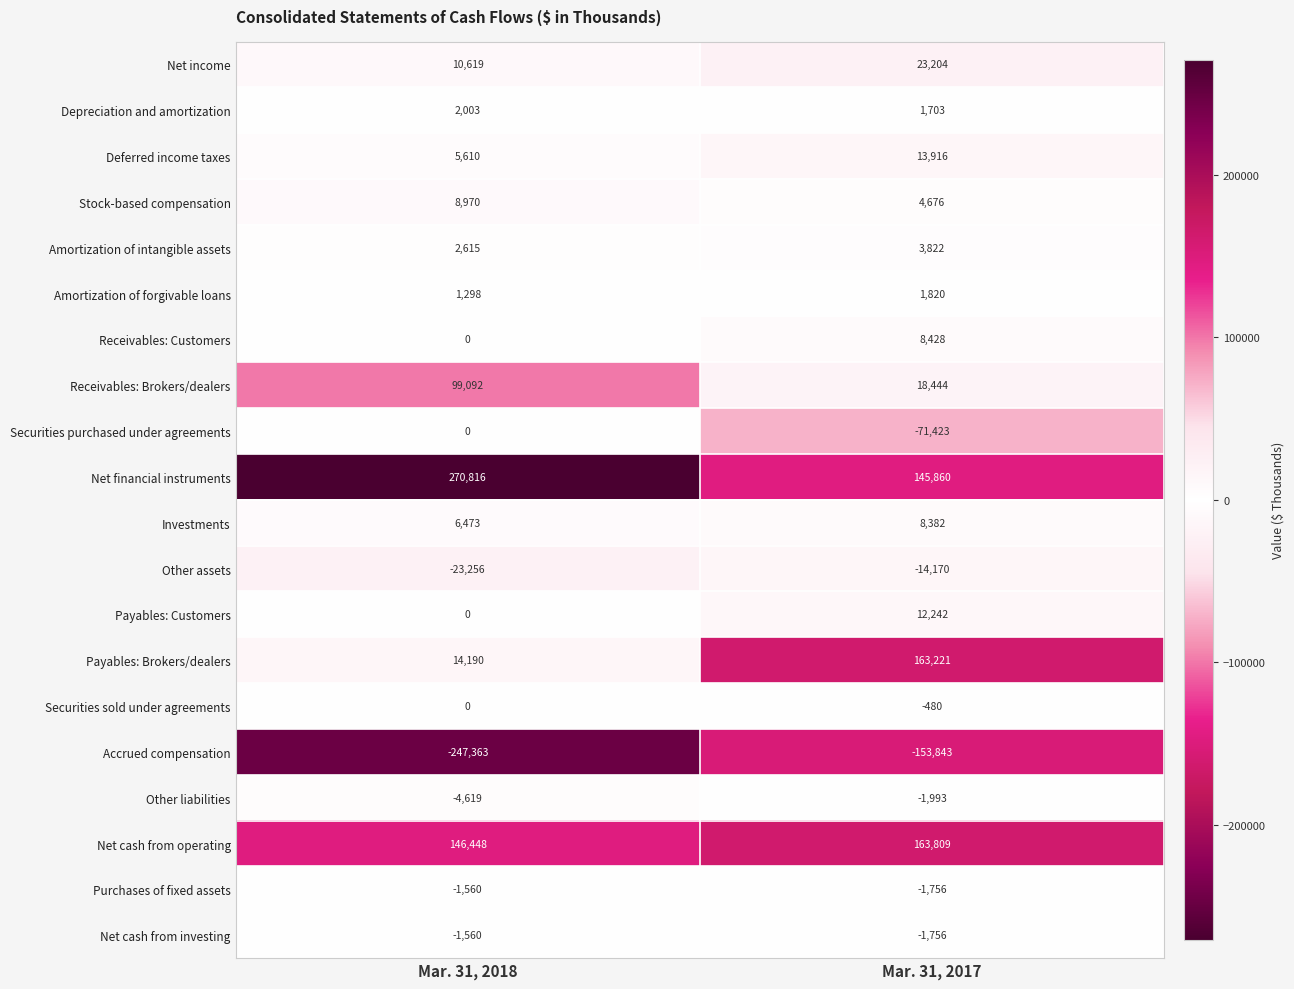

List the labels in order of Net financial instruments value, largest first.

Mar. 31, 2018, Mar. 31, 2017